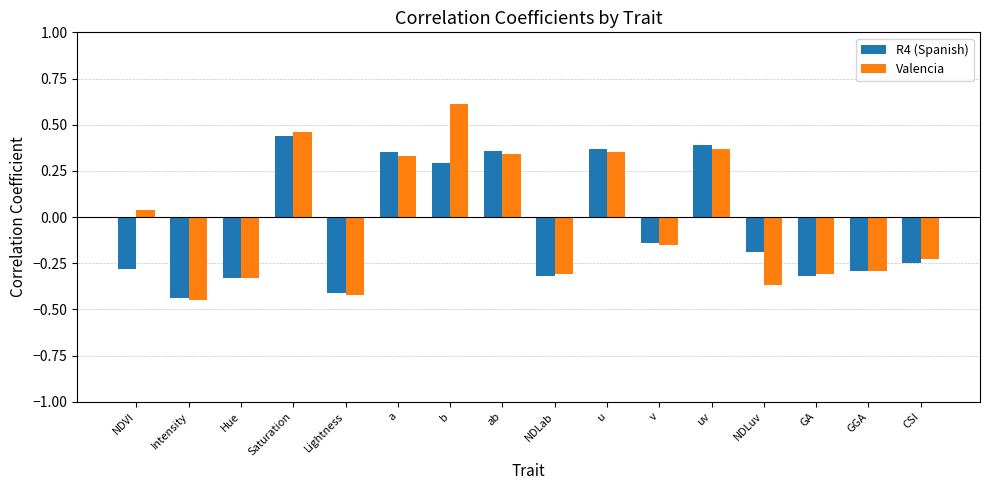

How many data points in Valencia are less than 0?

9